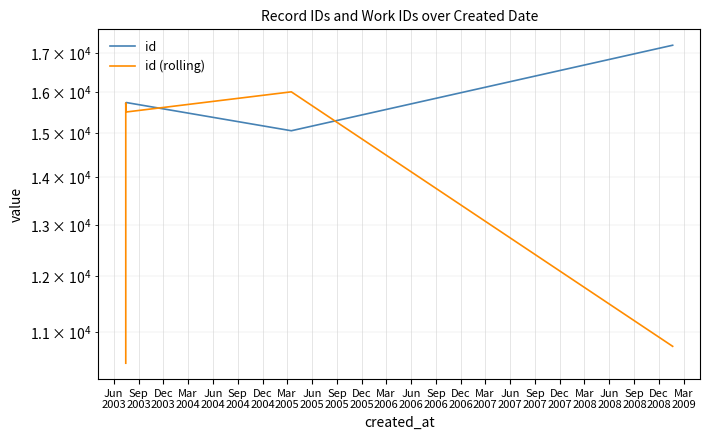

Reading right to left, what are all the values shown in this chart?

id: 17207.0	15057.0	15735.0	15721.0	15719.0	15718.0	15717.0	15715.0	15714.0	15710.0
id (rolling): 10754.7	15999.7	15504.3	15725.0	15719.3	15718.0	15716.7	15715.3	15713.0	10474.7